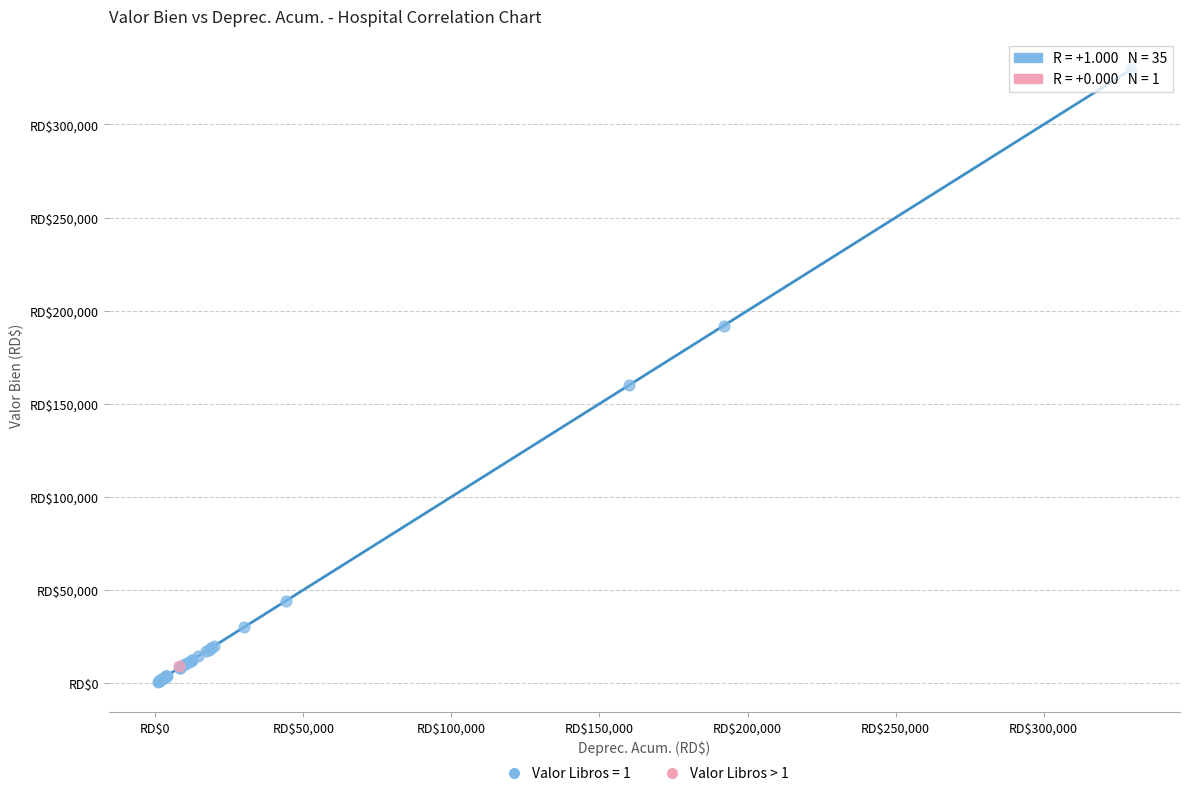

What are all the series names shown in the legend?

Valor Libros = 1, Valor Libros > 1